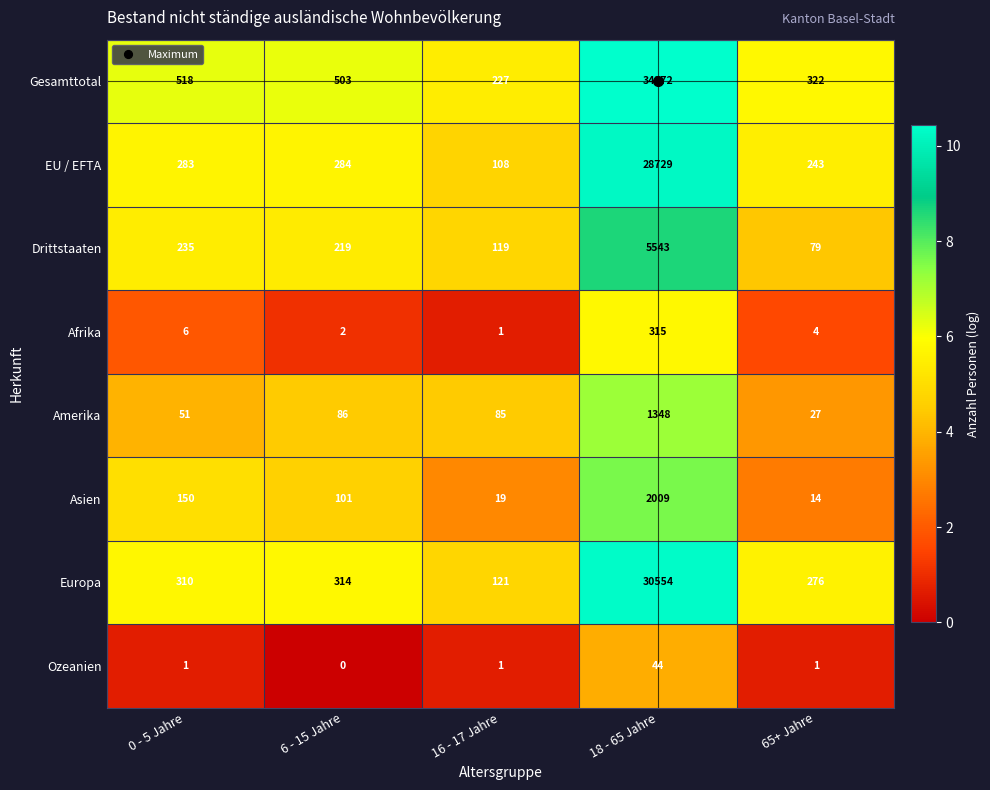

What is the total value across all series at 18 - 65 Jahre?

102814